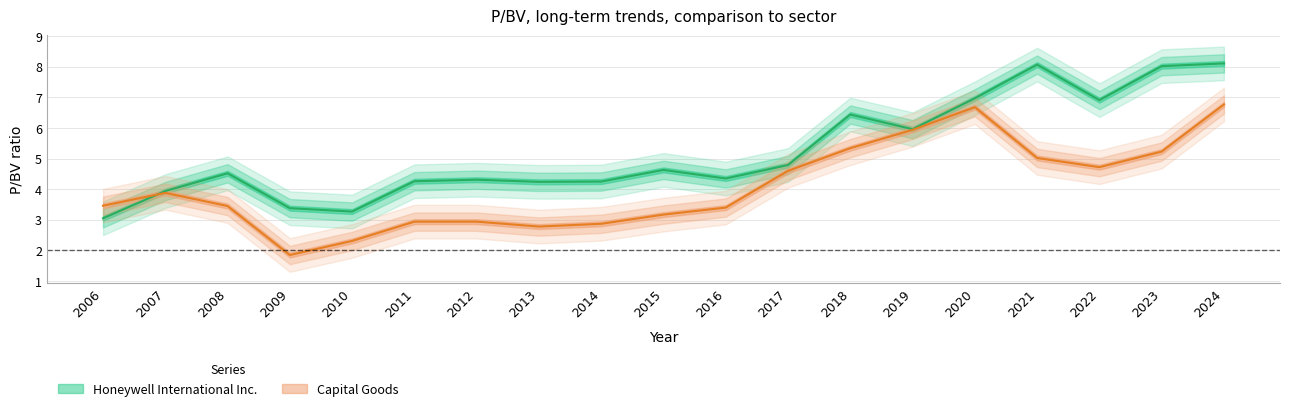

What is the sum of all Capital Goods values?

77.3